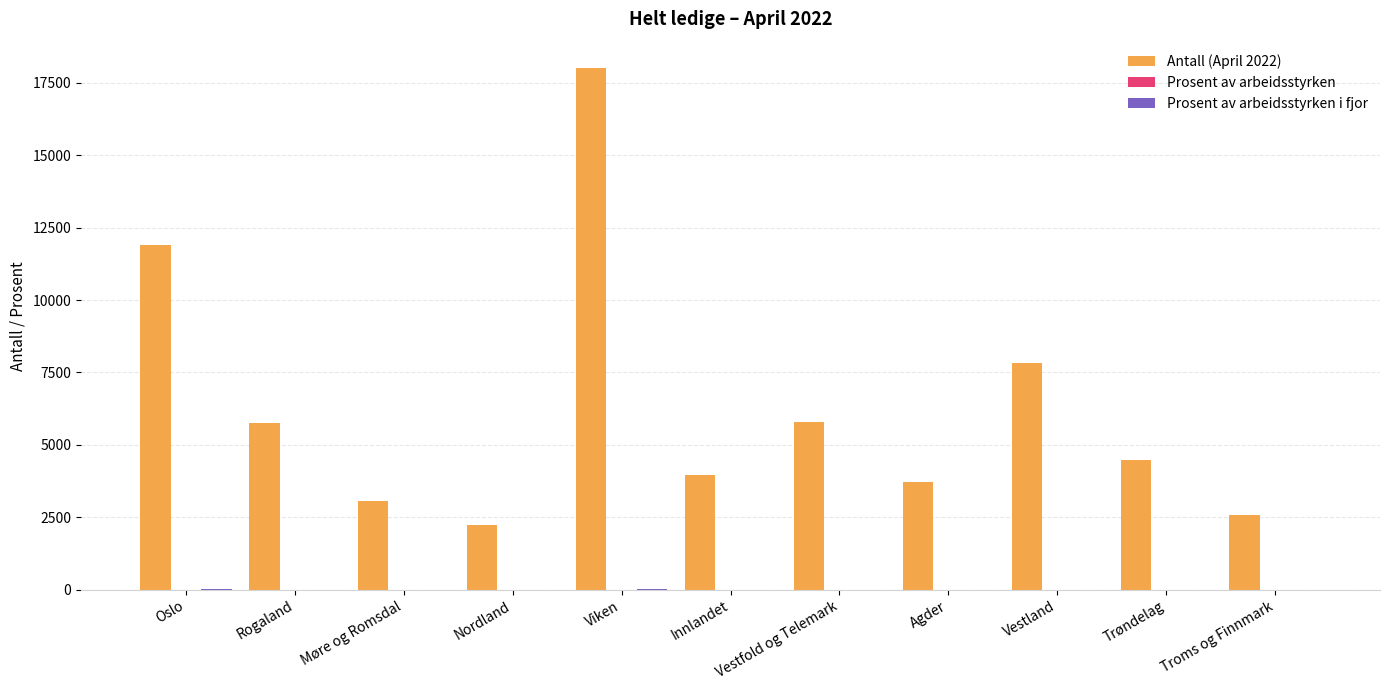

What is the maximum value shown in the chart?

18025.0